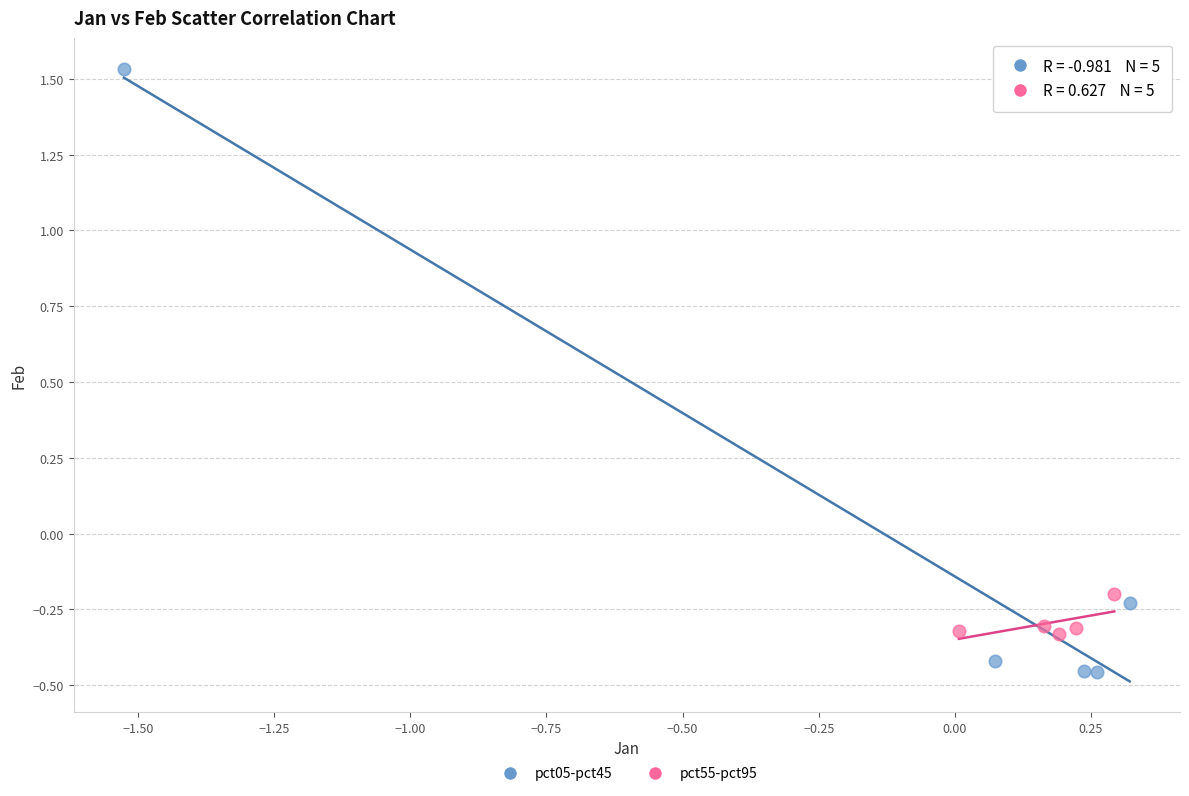

Which series has the largest Y range (max minus min)?

pct05-pct45